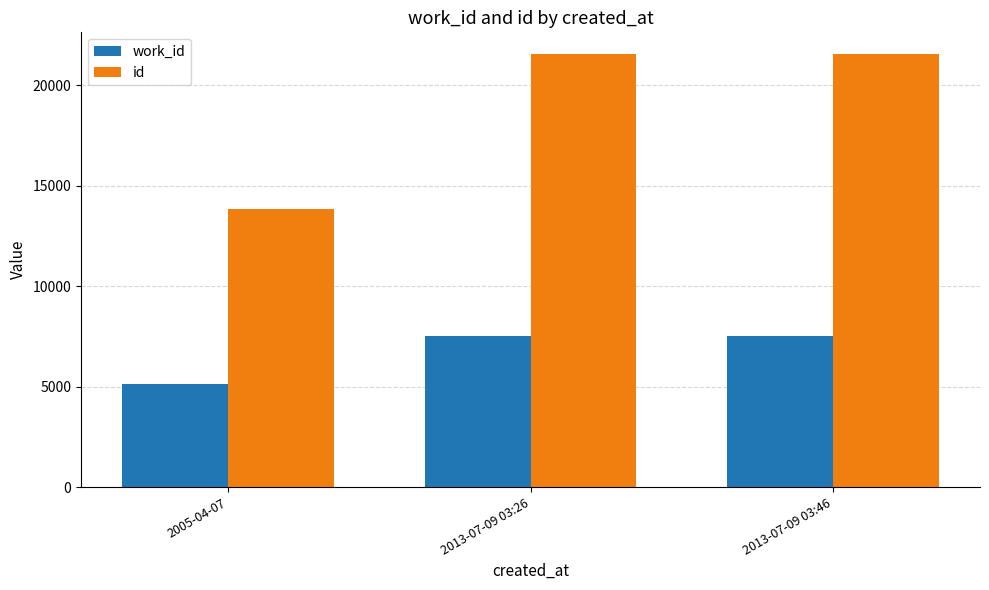

Is it true that work_id equals 11010 at 2013-07-09 03:46?

False